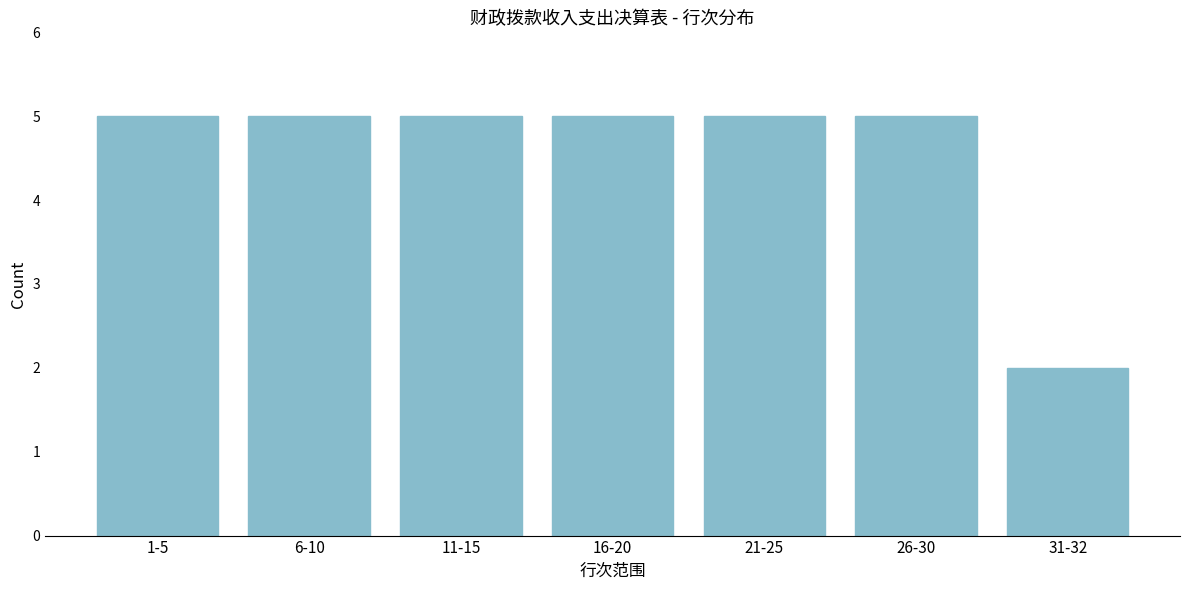

Reading left to right, transcribe all the data shown in this chart.

1-5=5	6-10=5	11-15=5	16-20=5	21-25=5	26-30=5	31-32=2